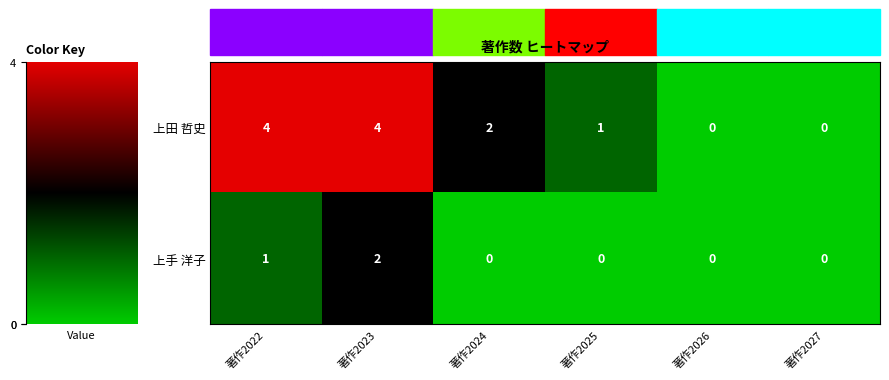

Is it true that 上田 哲史 equals 4 at 著作2023?

True